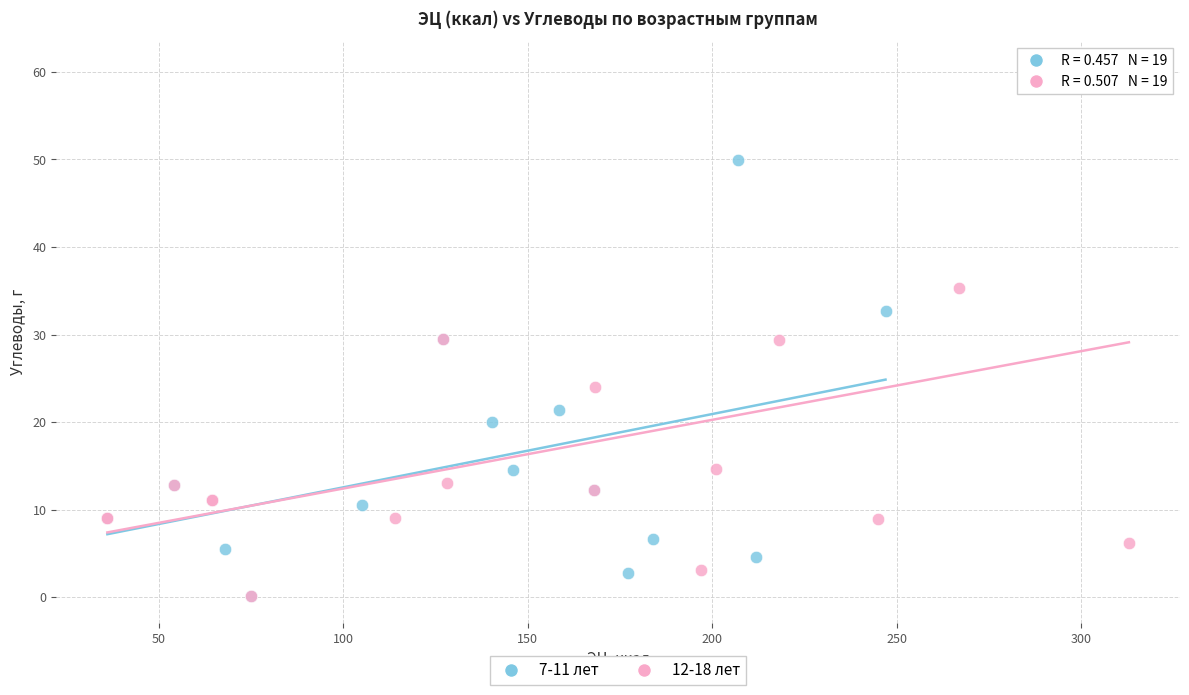

Which series has the largest Y range (max minus min)?

12-18 лет